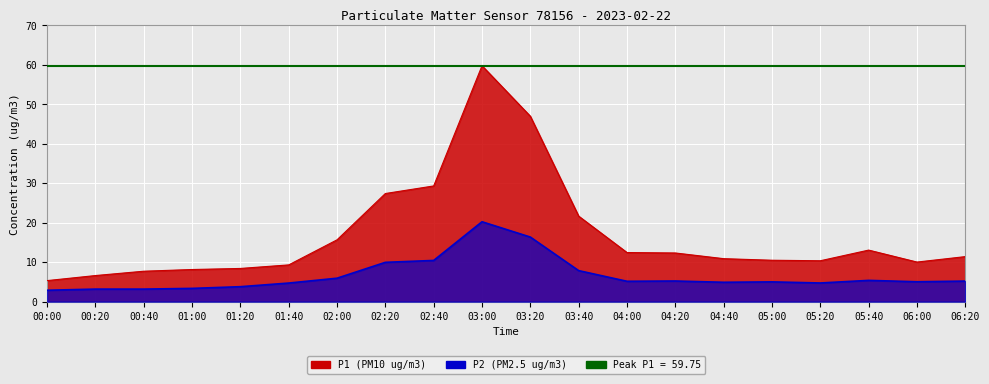

What is the average value of the P2 series?

6.6